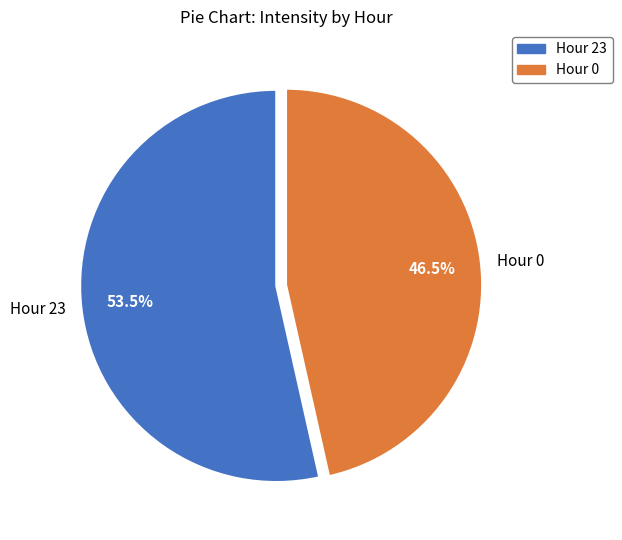

How much of the chart is everything except Hour 23?

46.5%